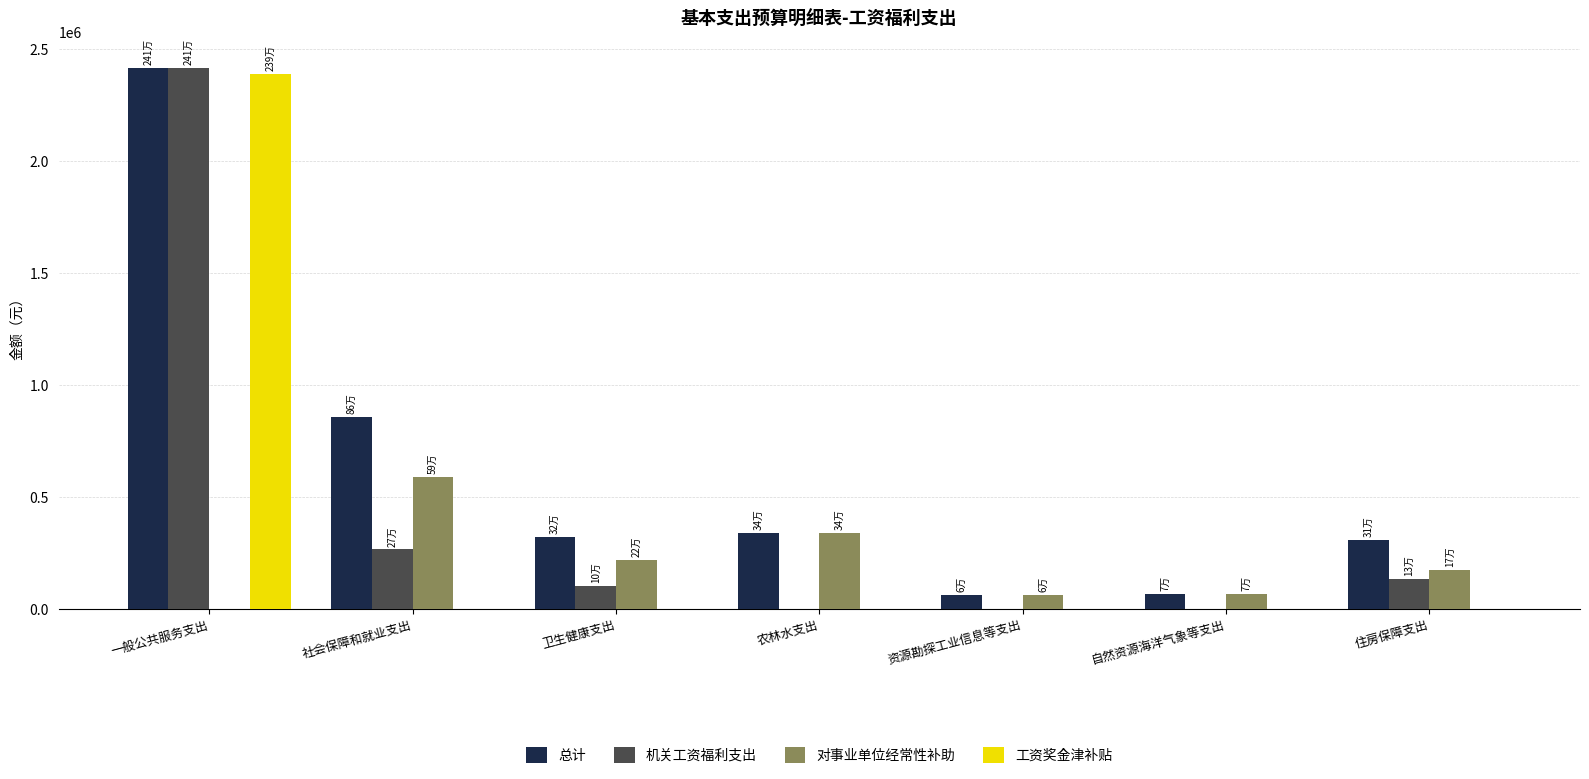

How many categories are shown in the chart?

7